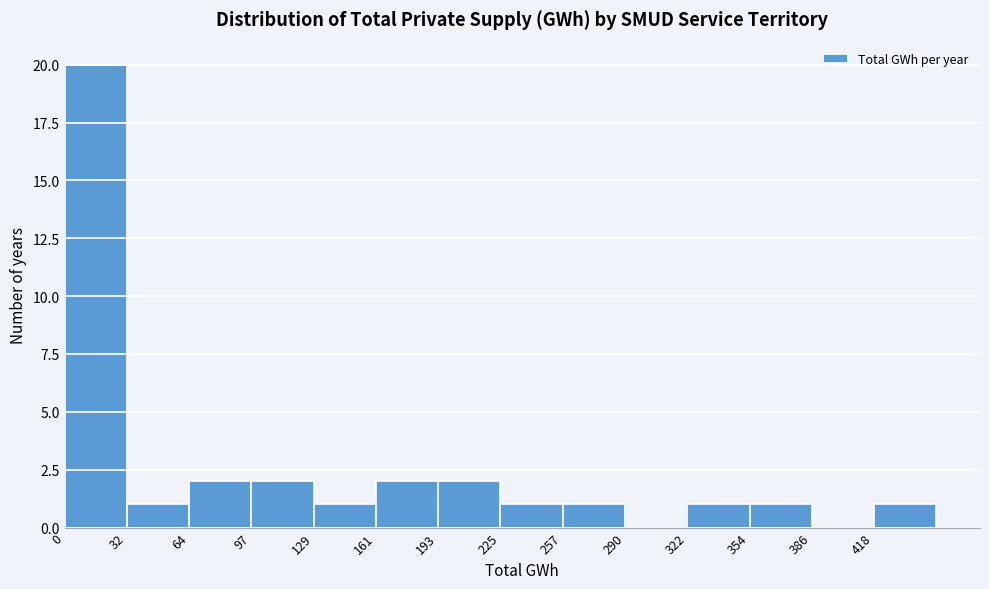

Reading left to right, transcribe this chart: for each bar, give the range it covers on the x-axis and its height. Neither the bar edges nor the heights are printed on the chart, so give them approximately, as read against the axes.

0 to 30: 20
30 to 65: 1
65 to 95: 2
95 to 130: 2
130 to 160: 1
160 to 195: 2
195 to 225: 2
225 to 255: 1
255 to 290: 1
290 to 320: 0
320 to 355: 1
355 to 385: 1
385 to 420: 0
420 to 450: 1